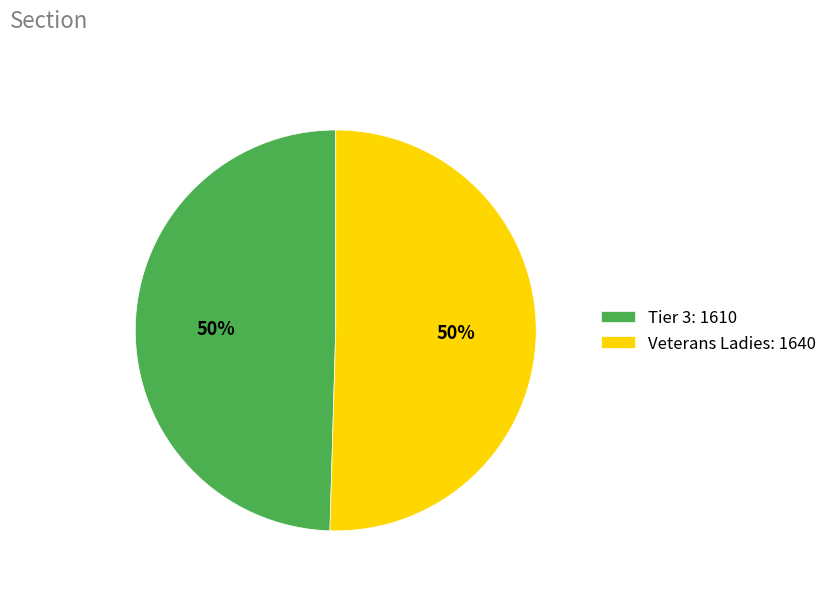

The Tier 3 slice represents 41% of the pie. True or false?

False